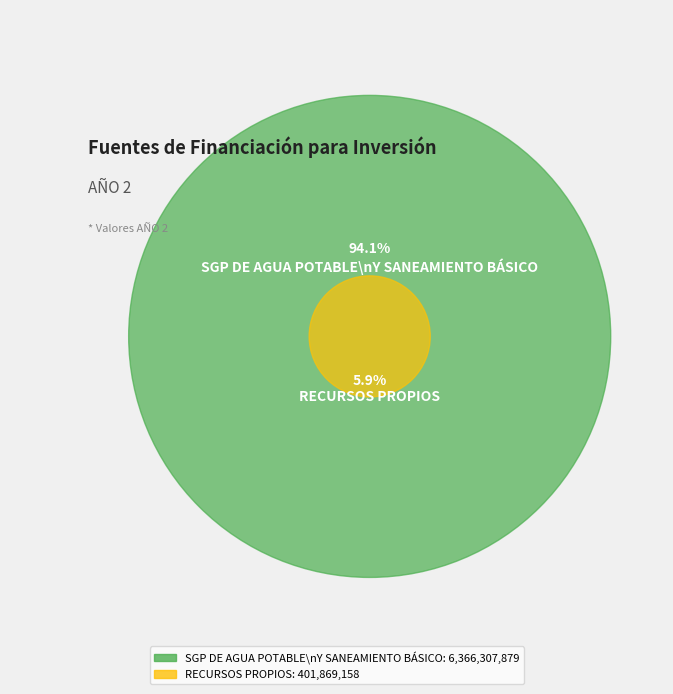

Count the number of slices in the pie.

2